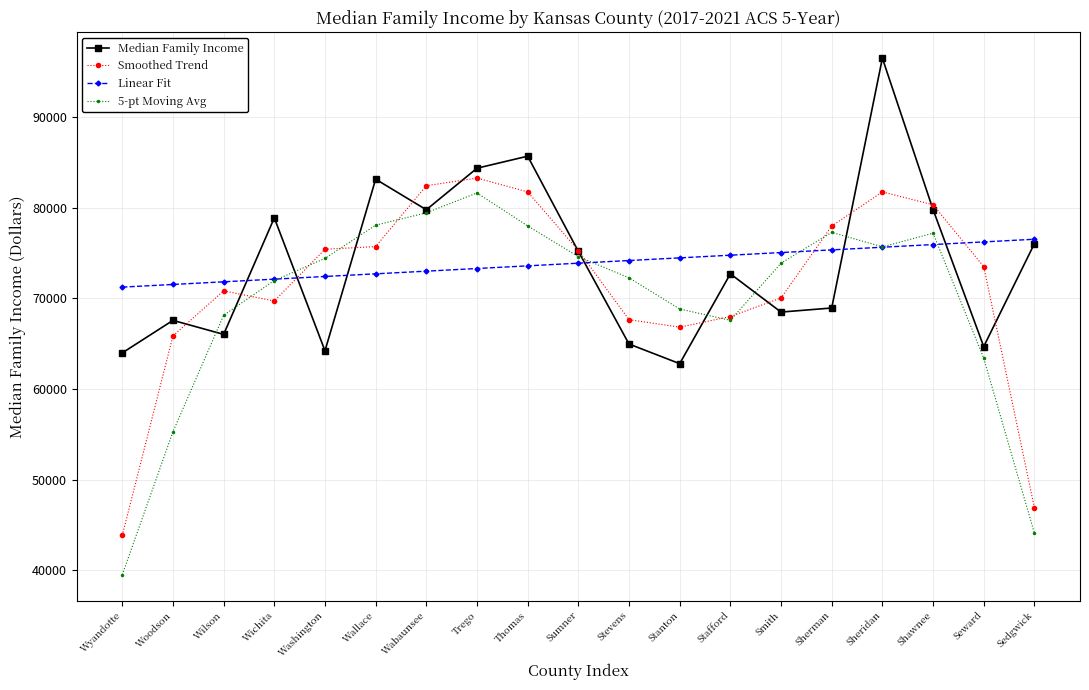

True or false: Linear Fit has a value of 39228.0 at Sedgwick.

False